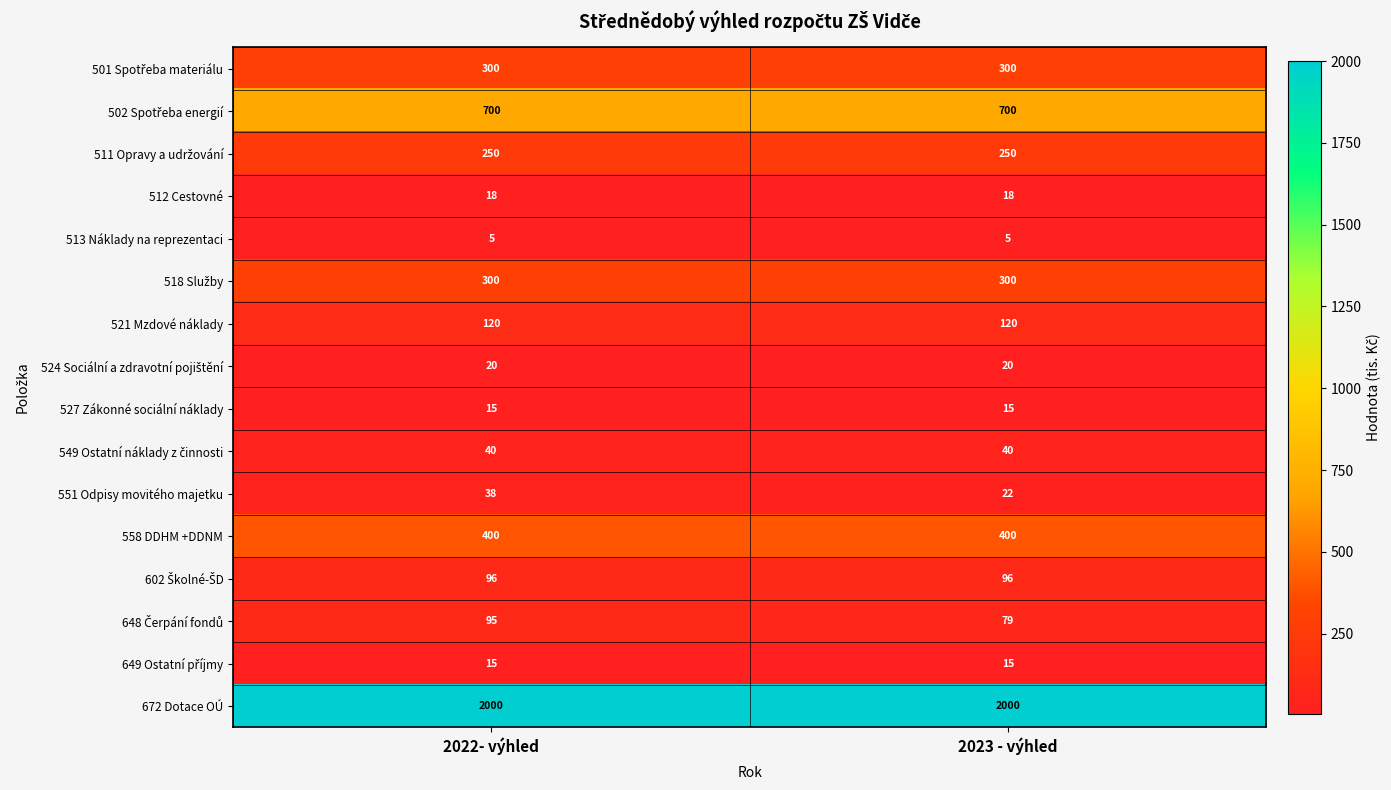

What is the minimum value for 558 DDHM +DDNM?

400